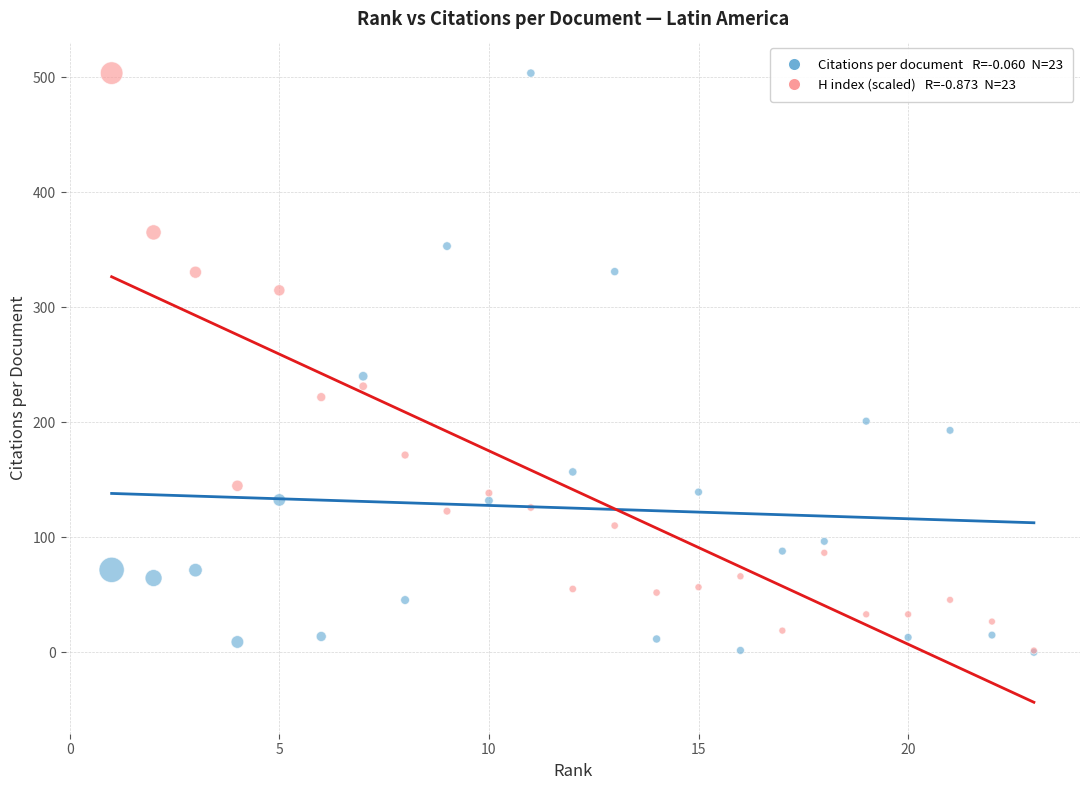

Across all series, what Y value is closest to 251?

240.1